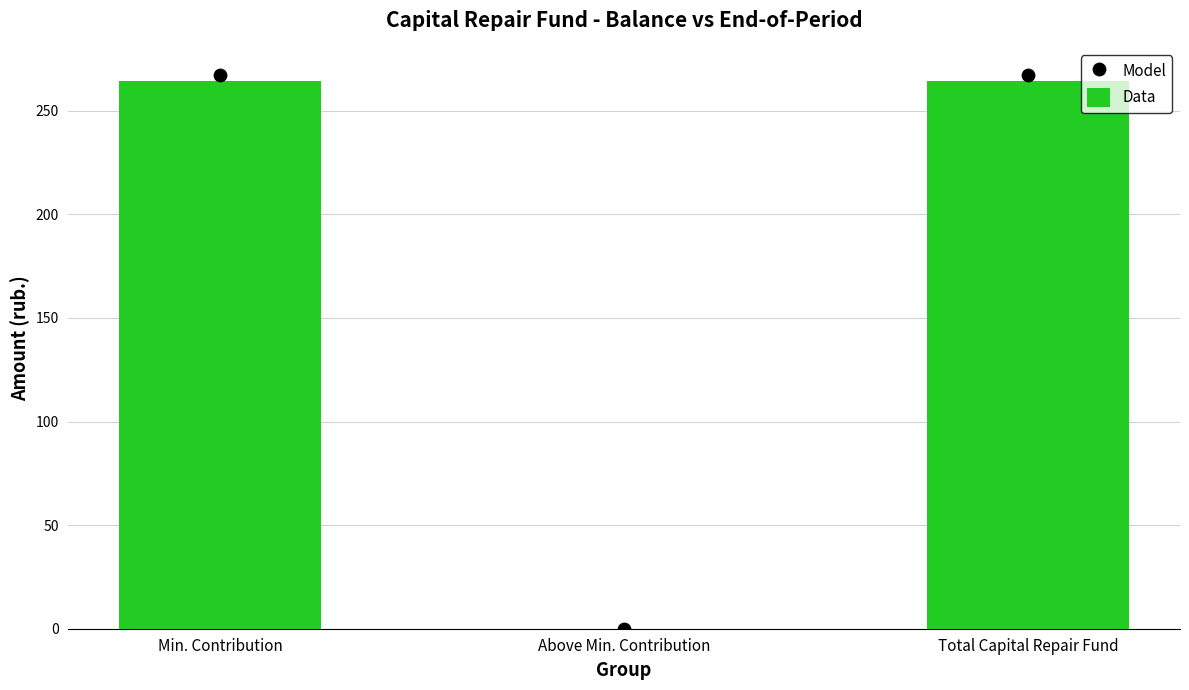

Which series has the largest total across all categories?

Model